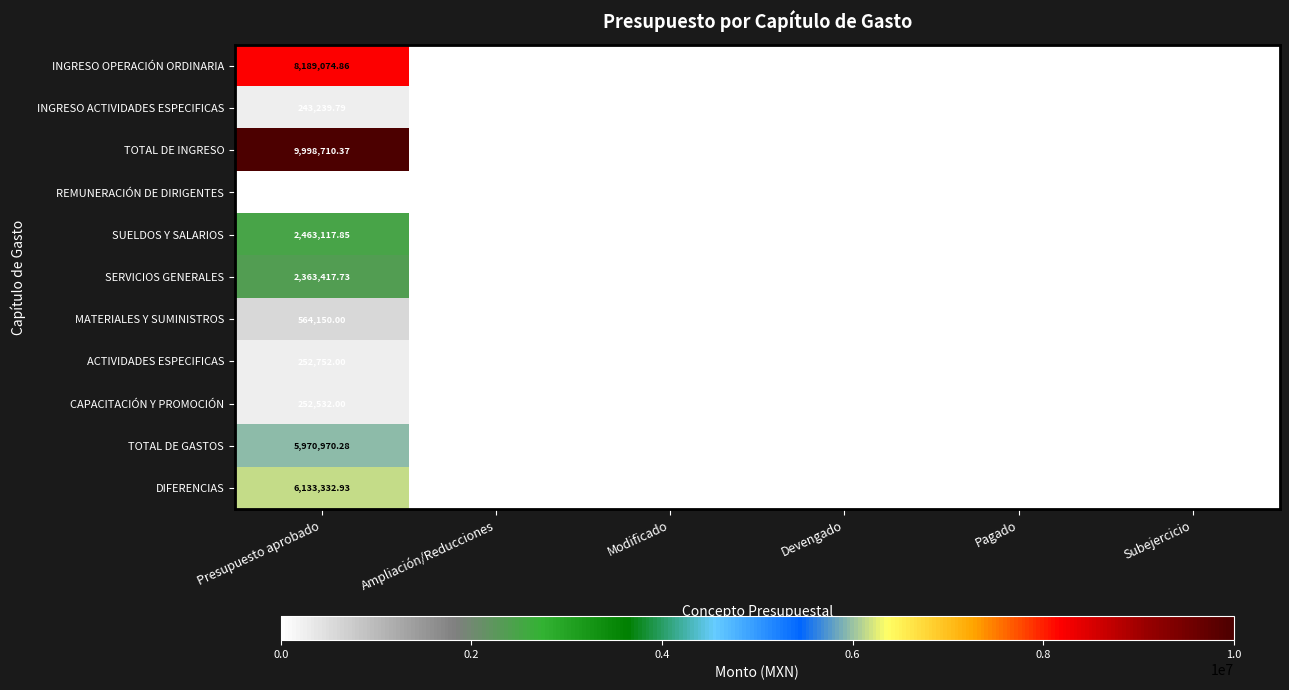

Which series has the largest range (max minus min)?

TOTAL DE INGRESO